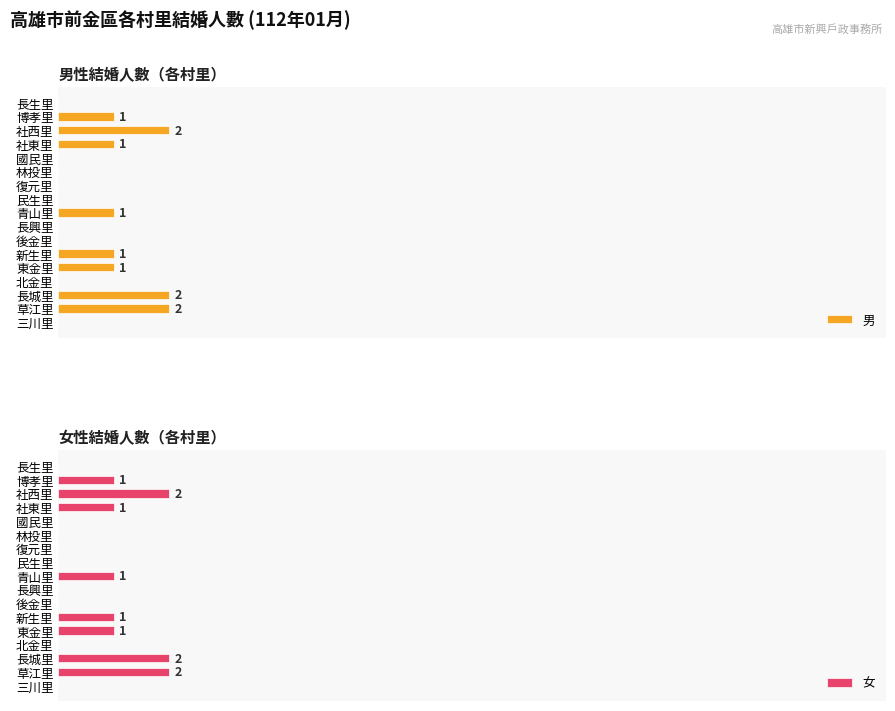

Which series has the largest range (max minus min)?

男